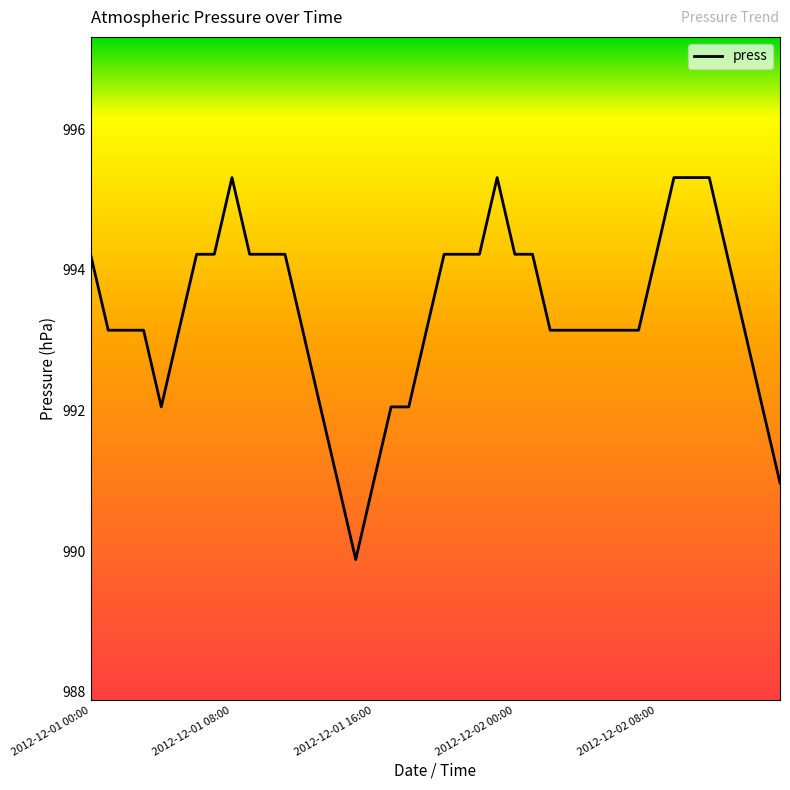

What is the difference between the maximum and minimum values?

5.4